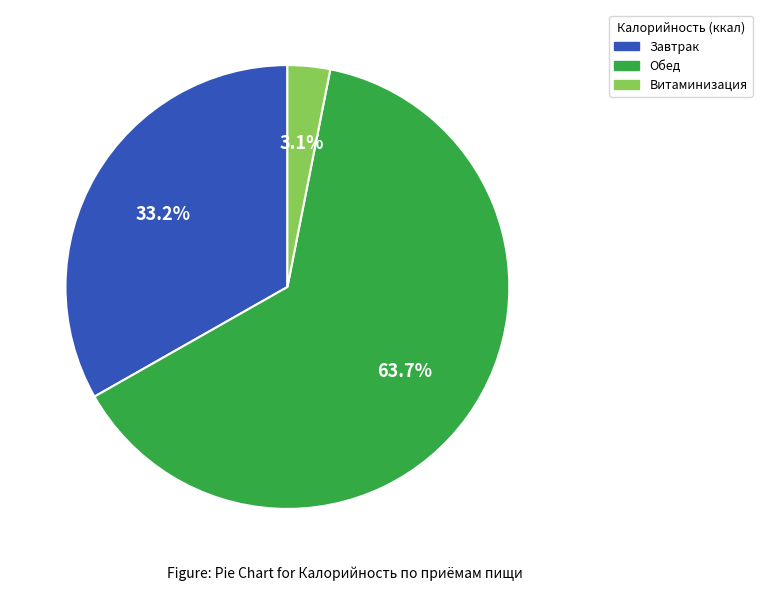

The Витаминизация slice represents 3% of the pie. True or false?

True